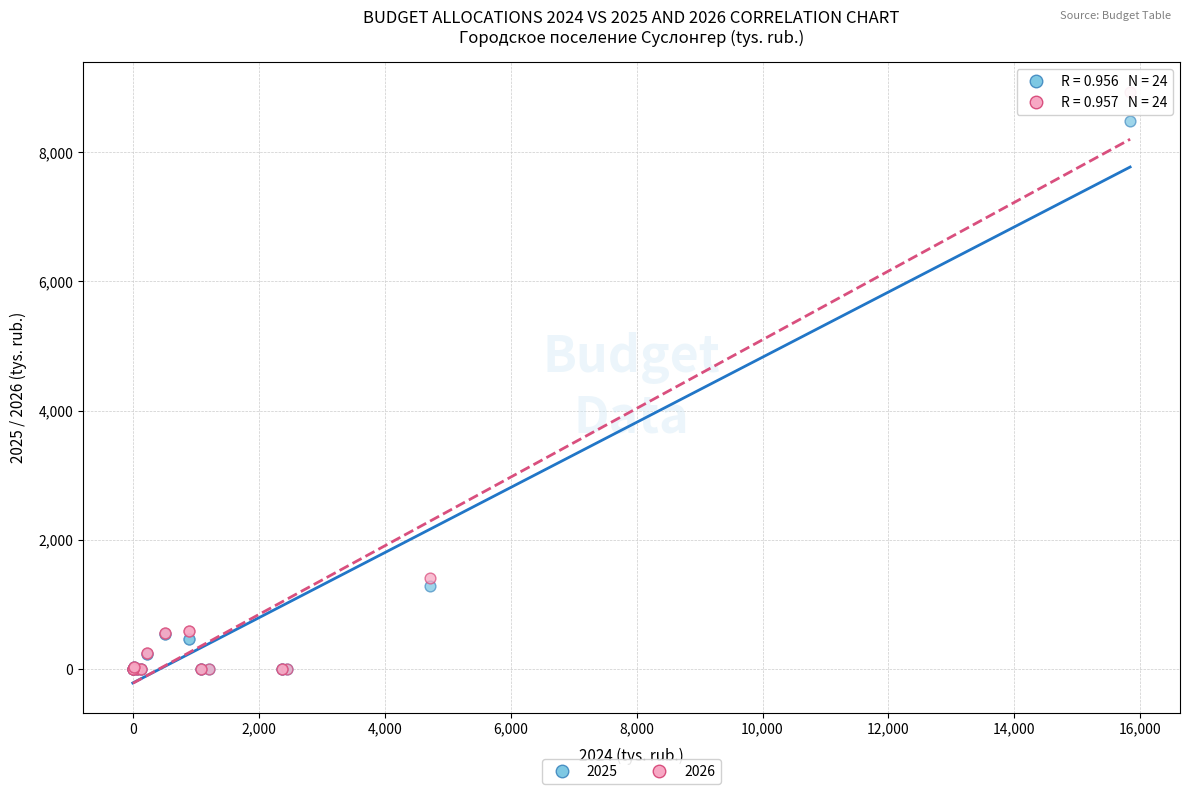

Across all series, what Y value is closest to 4468?

1408.8